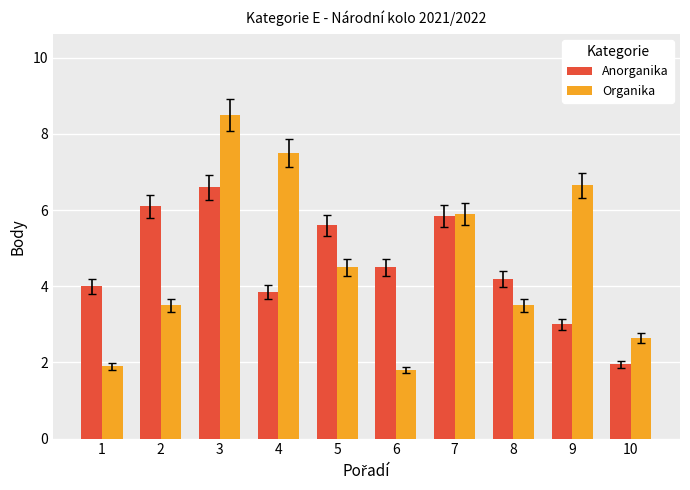

Which series has the largest range (max minus min)?

Organika